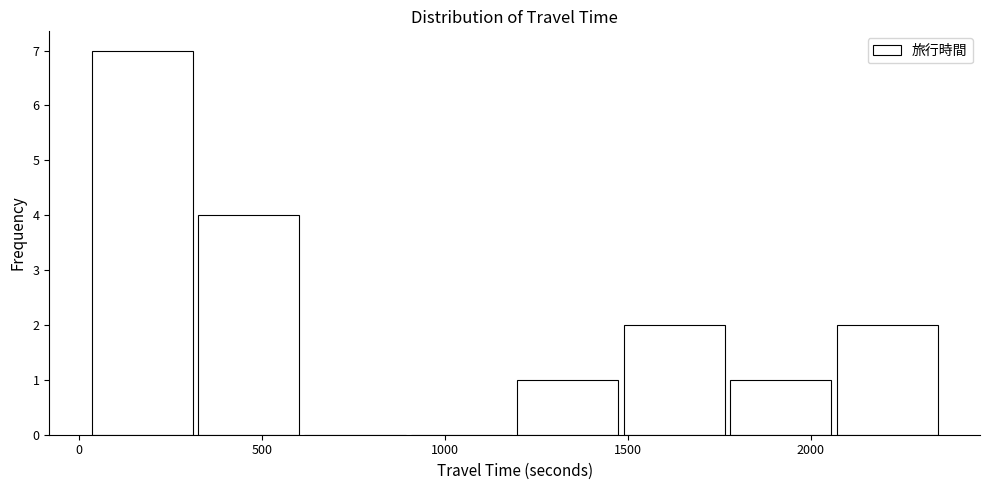

Reading left to right, list every bar in this chart as the range it spans on the x-axis followed by its height. Neither the bar edges nor the heights are printed on the chart, so give them approximately, as read against the axes.

50 to 300: 7
300 to 600: 4
600 to 900: 0
900 to 1200: 0
1200 to 1500: 1
1500 to 1750: 2
1750 to 2050: 1
2050 to 2350: 2